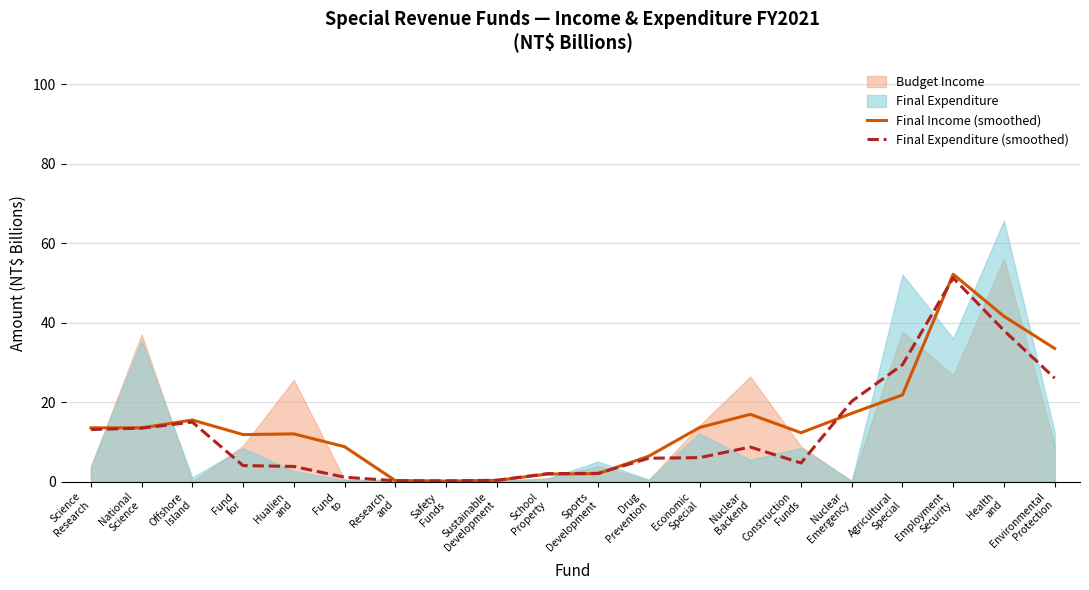

Does the chart display data point markers on the line(s)?

No